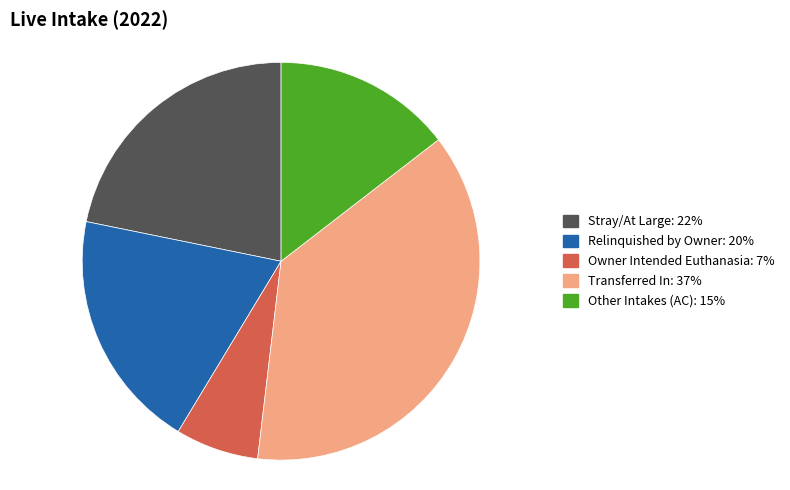

How many segments does this pie chart have?

5